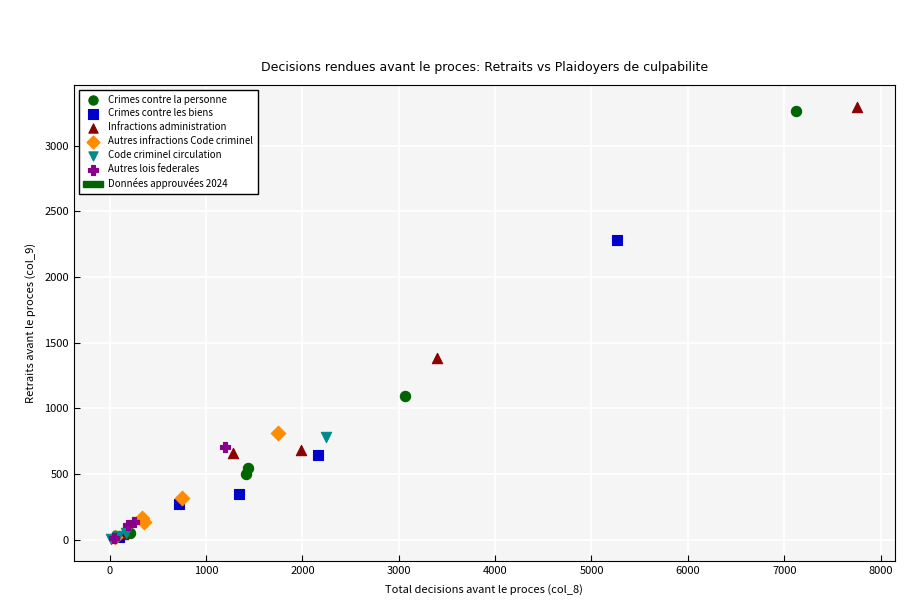

Which series has the largest Y range (max minus min)?

Infractions administration